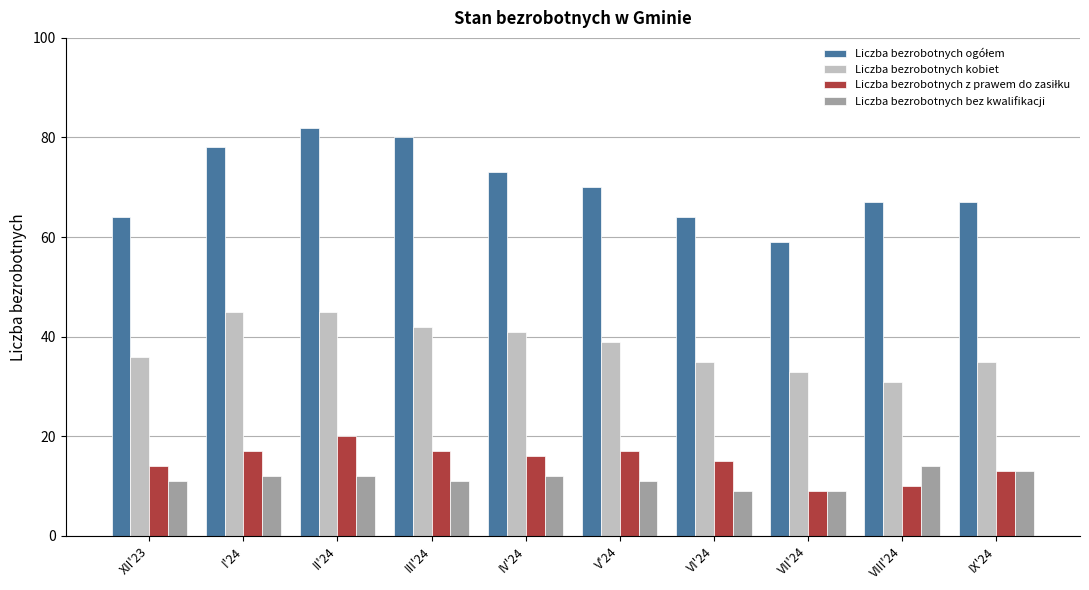

What value does the Liczba bezrobotnych bez kwalifikacji series have at III'24?

11